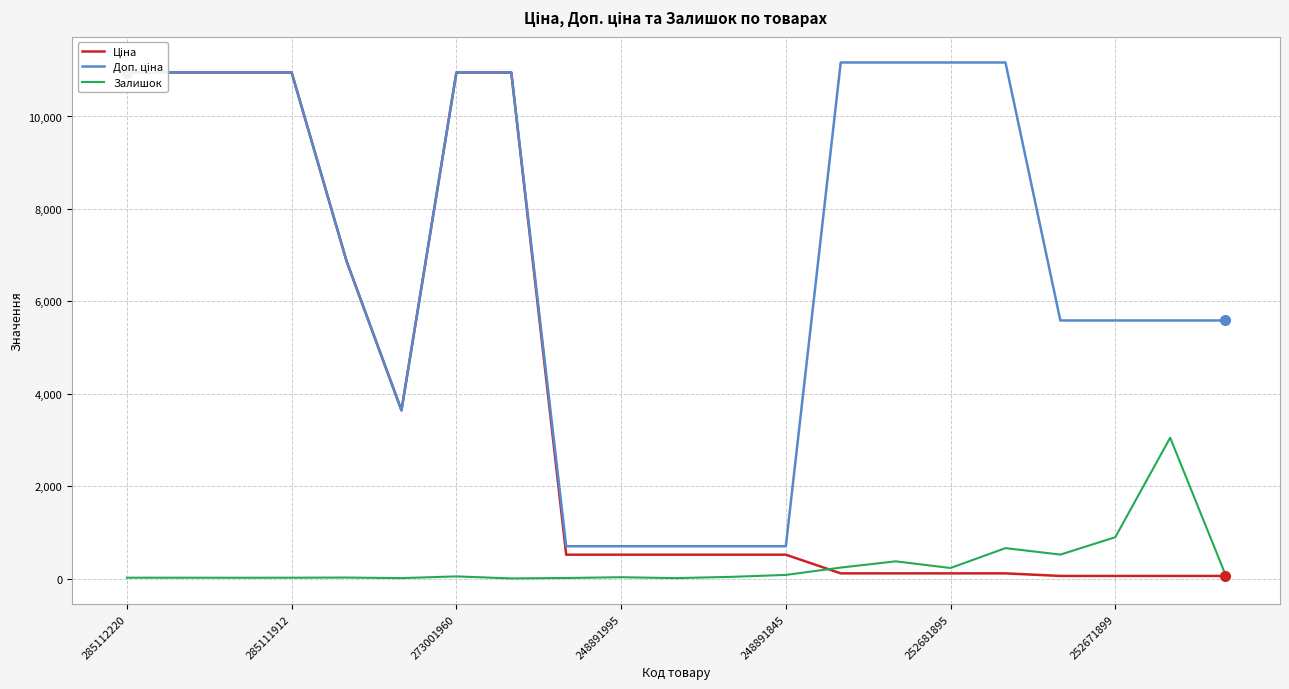

True or false: Ціна and Доп. ціна cross at least once.

False